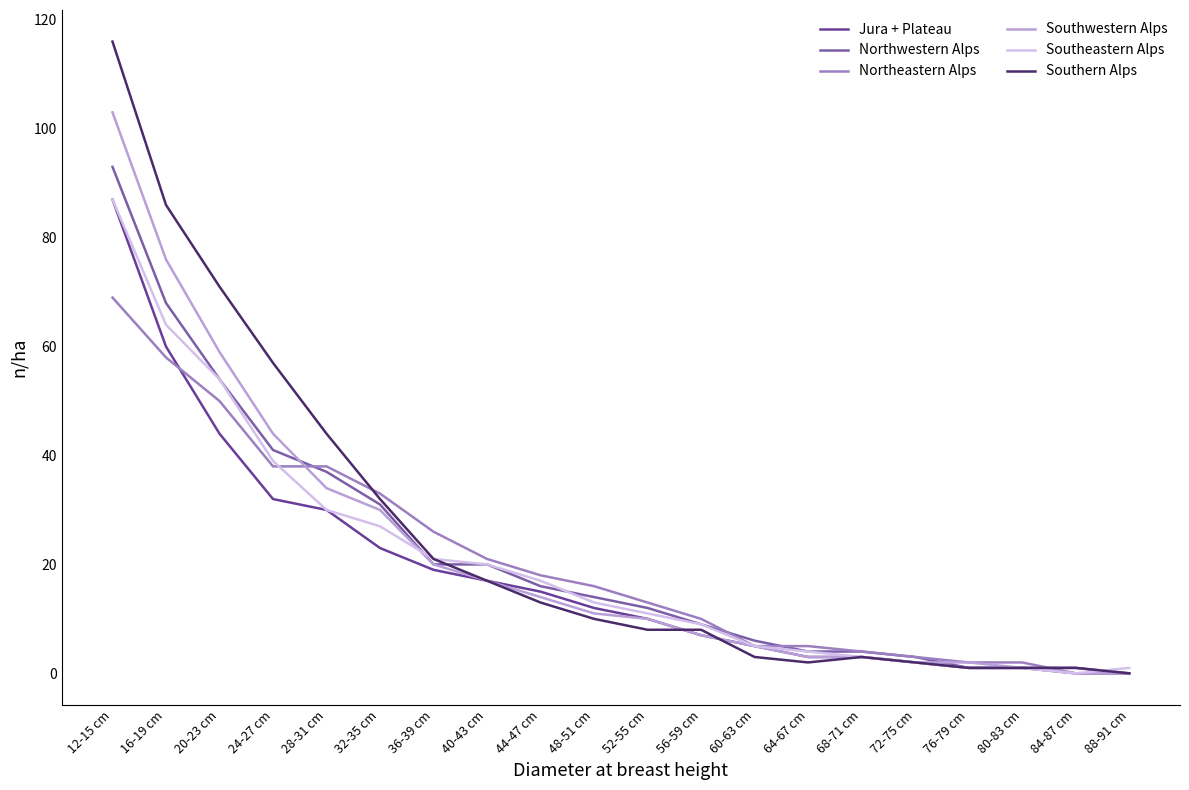

Does the chart display data point markers on the line(s)?

No